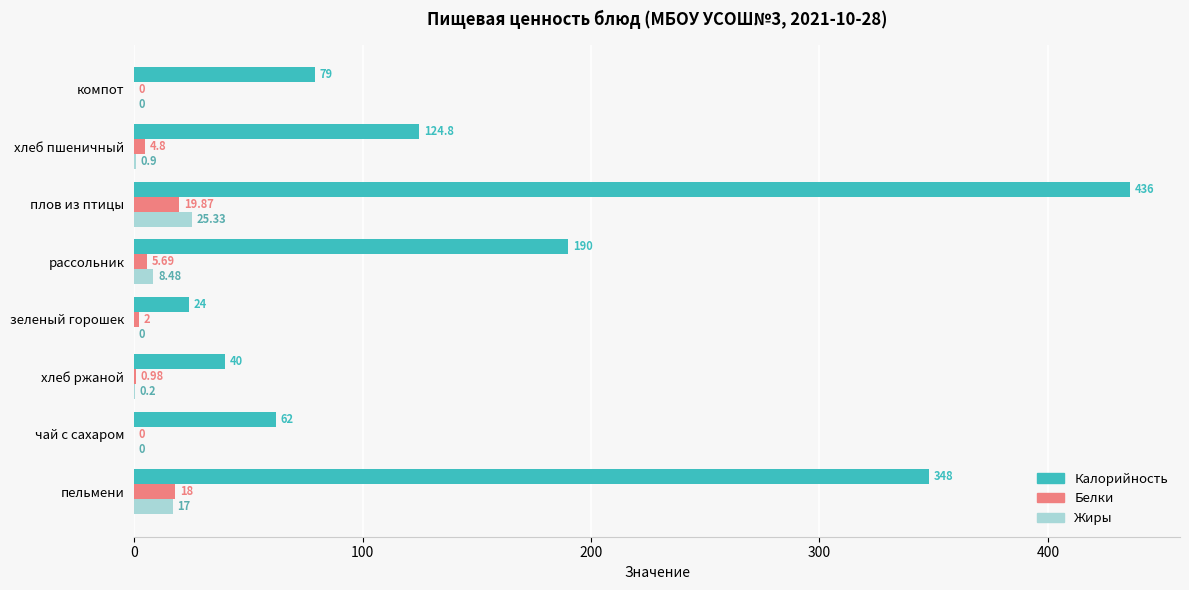

At which category does the chart reach its peak across all series?

плов из птицы